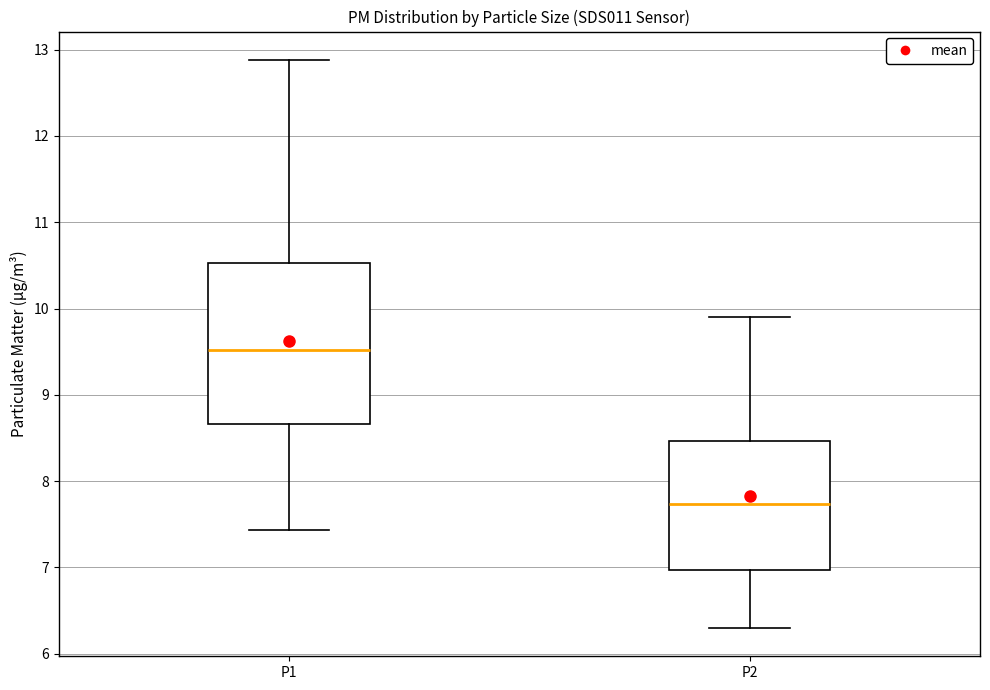

Reading left to right, read every box against the y-axis: the position of its median line, the range the box covers, and the ends of its whiskers. The values are not printed on the chart, so give them approximately, as read against the axis.

P1: median 9.5, box 8.7 to 10.5, whiskers 7.4 to 12.9
P2: median 7.7, box 7.0 to 8.5, whiskers 6.3 to 9.9